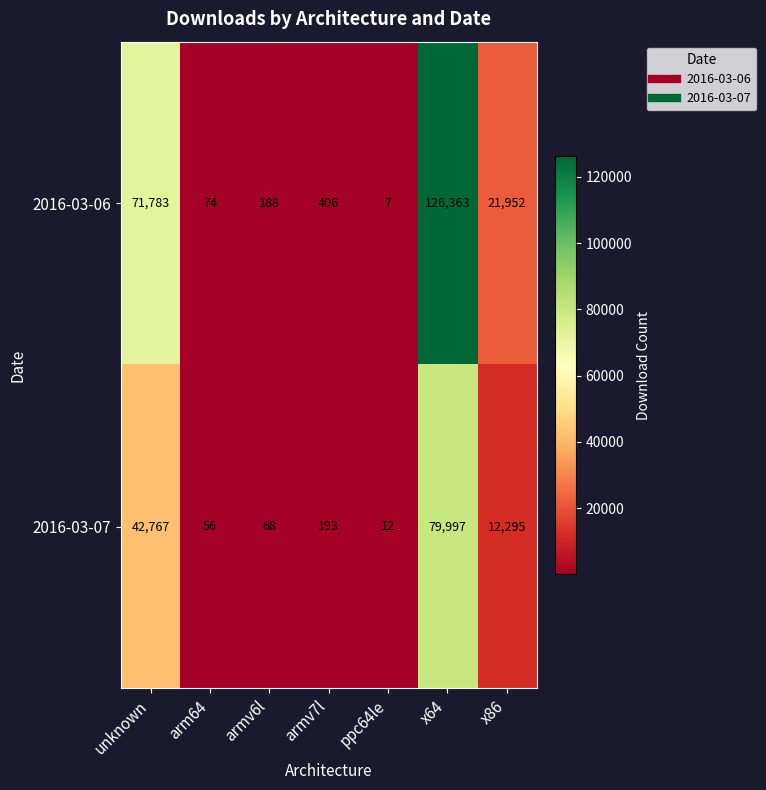

What is the sum of all 2016-03-06 values?

220773